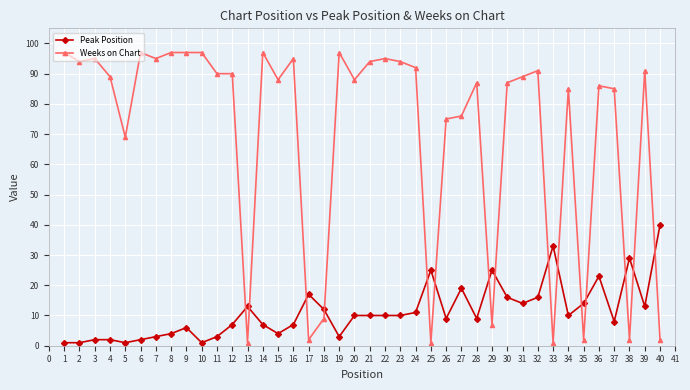

True or false: Weeks on Chart and Peak Position intersect in this chart.

True